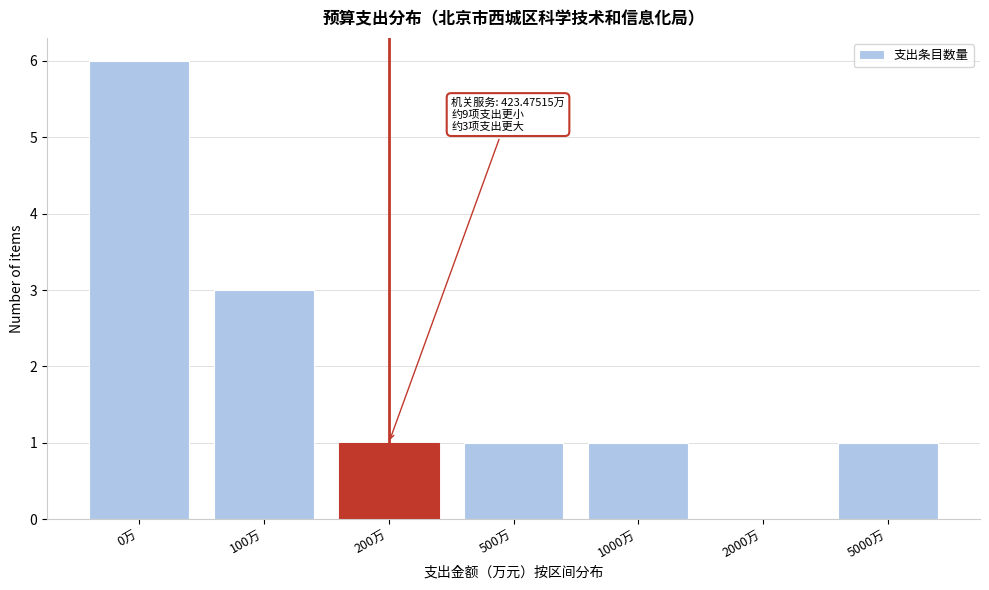

Reading right to left, transcribe all the data shown in this chart.

5000万=1	2000万=0	1000万=1	500万=1	200万=1	100万=3	0万=6